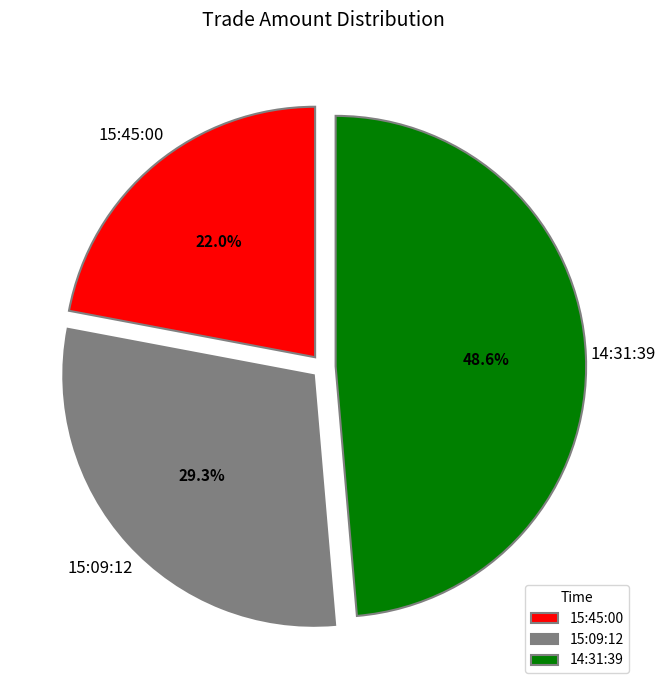

True or false: 15:45:00 accounts for 30% of the total.

False